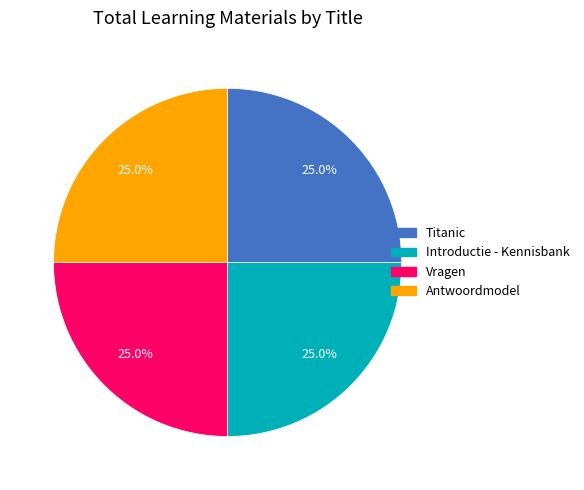

How many slices are in this pie chart?

4